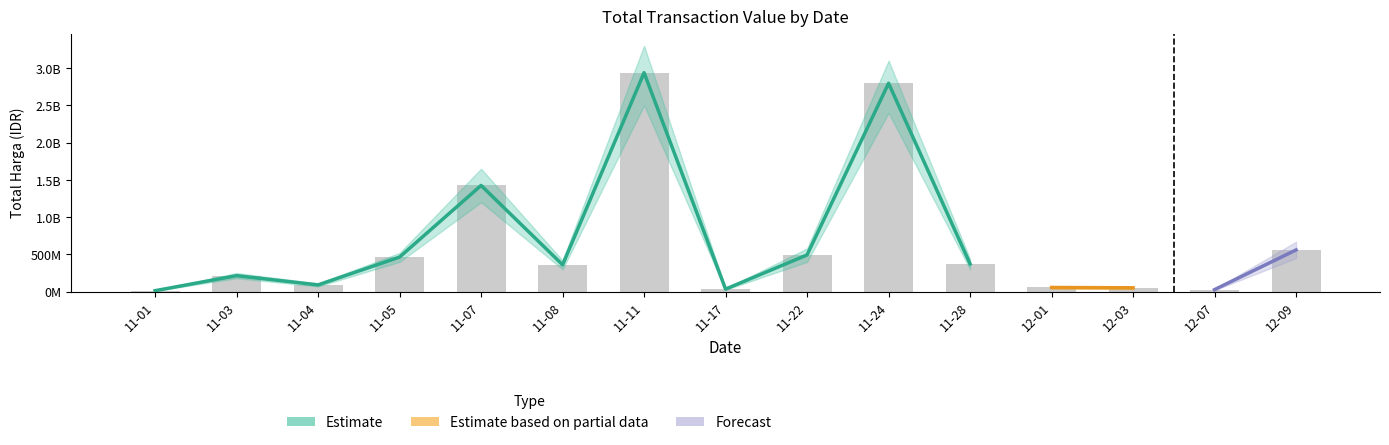

How many bars are there in total?

15